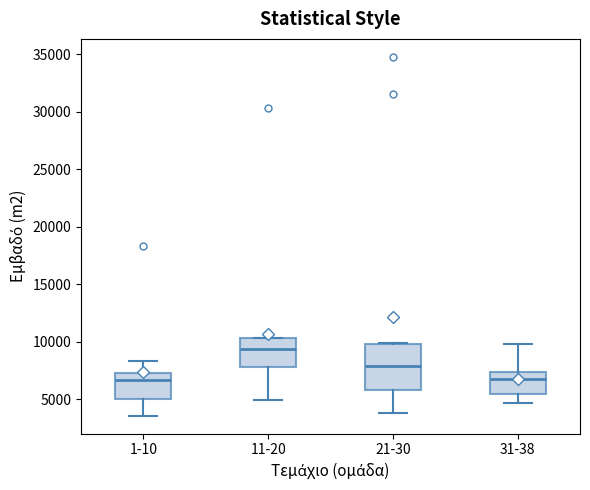

Reading left to right, read every box against the y-axis: the position of its median line, the range the box covers, and the ends of its whiskers. The values are not printed on the chart, so give them approximately, as read against the axis.

1-10: median 6500, box 5000 to 7500, whiskers 3500 to 8500
11-20: median 9500, box 8000 to 10500, whiskers 5000 to 10500
21-30: median 8000, box 6000 to 10000, whiskers 4000 to 10000
31-38: median 6500, box 5500 to 7500, whiskers 4500 to 10000